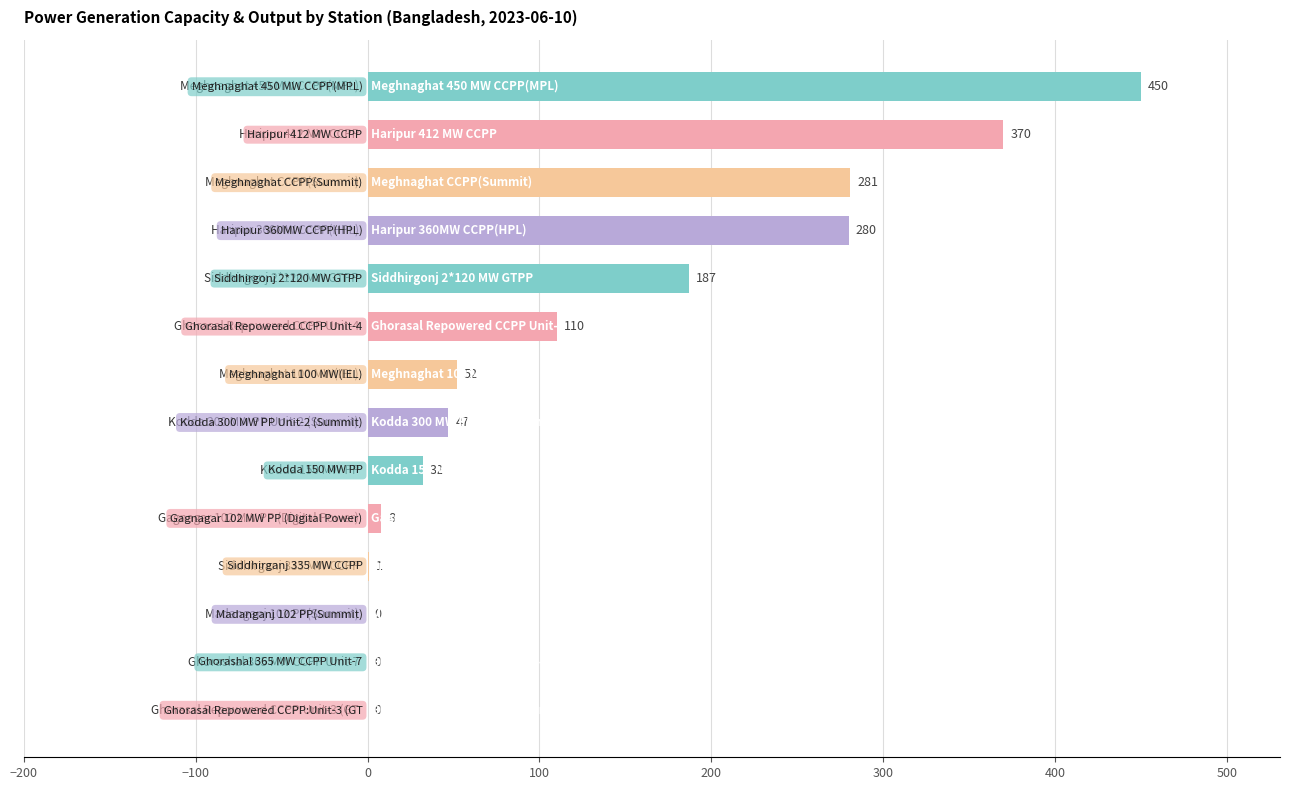

What is the sum of all values?

1818